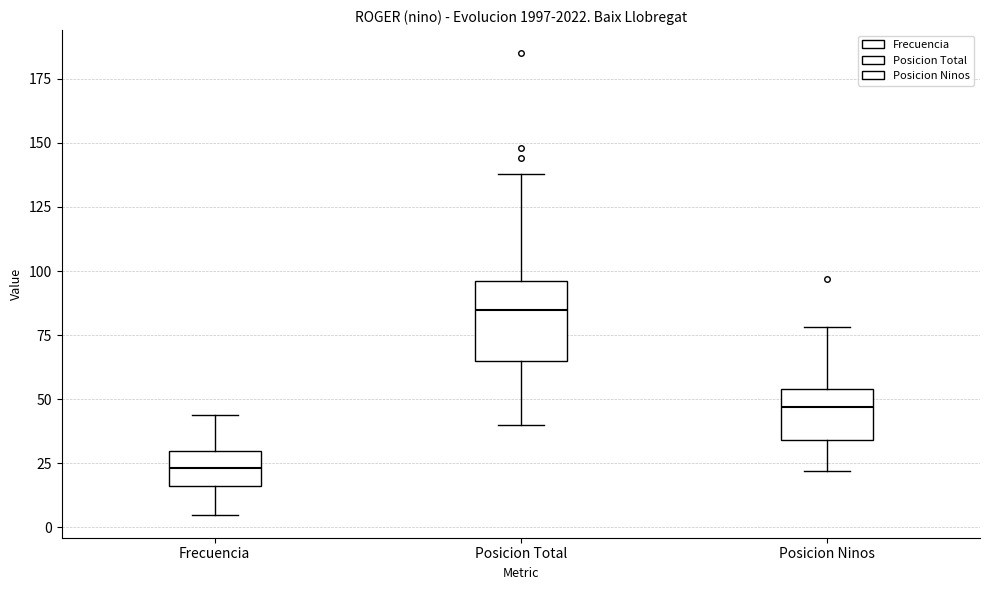

Reading left to right, transcribe this box plot: for each box, give where its median line is, the range the box spans, and where its two whiskers end, as read against the y-axis. The values are not printed on the chart, so give them approximately, as read against the axis.

Frecuencia: median 25, box 15 to 30, whiskers 5 to 45
Posicion Total: median 85, box 65 to 95, whiskers 40 to 140
Posicion Ninos: median 45, box 35 to 55, whiskers 20 to 80